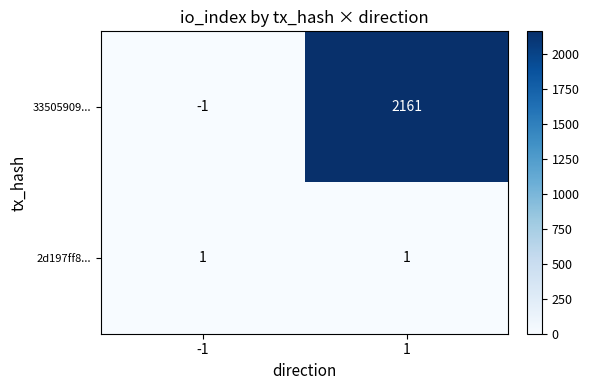

Is the value of 2d197ff8... at -1 greater than the value of 33505909... at 1?

No